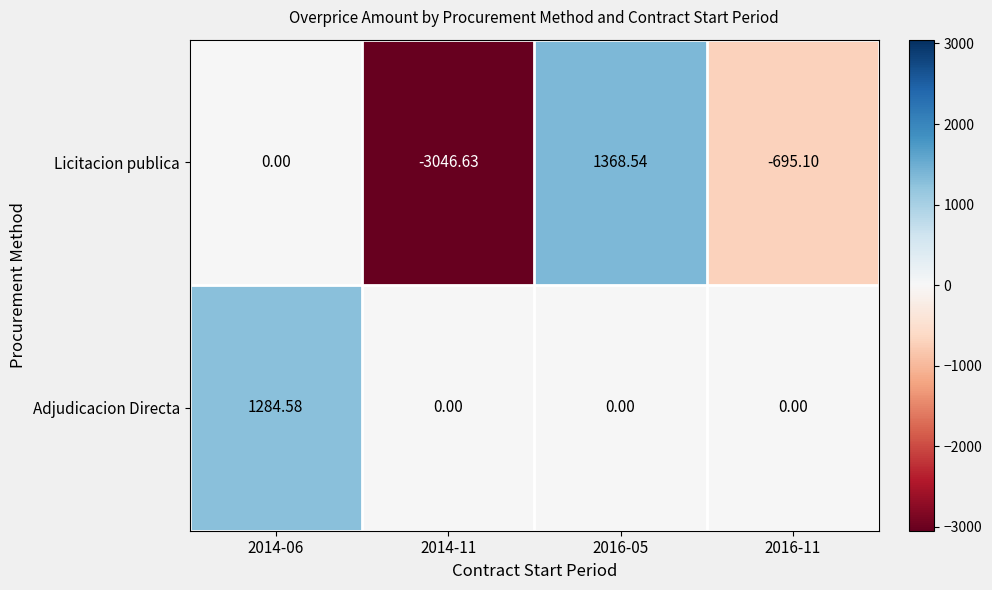

How many categories are shown in the chart?

4